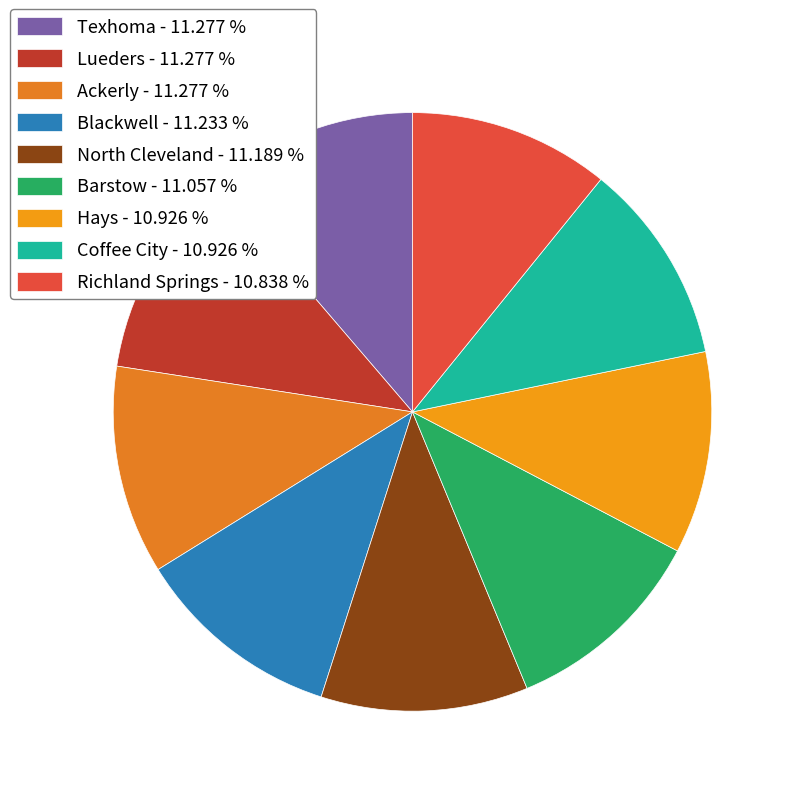

True or false: Texhoma accounts for 11% of the total.

True